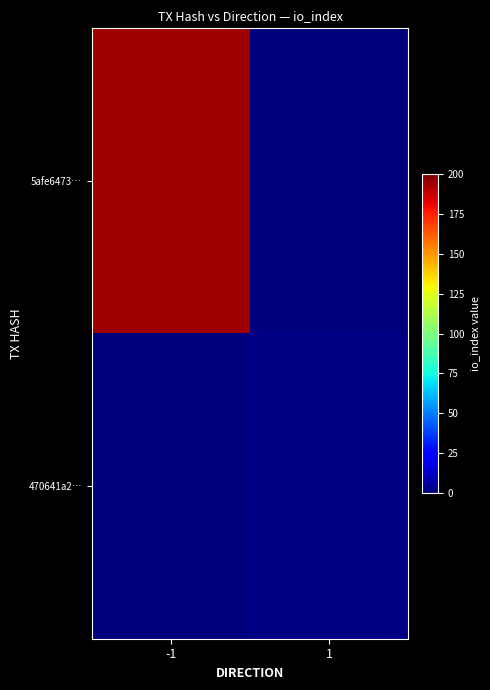

Which series has the largest total across all categories?

5afe6473…